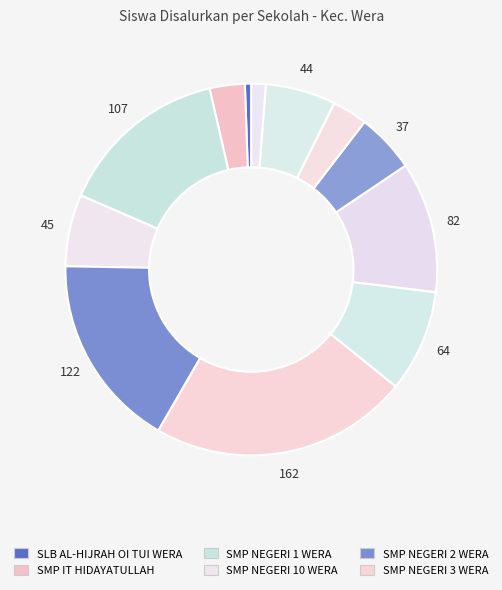

To the nearest percent, what is the average slice percentage?

8%